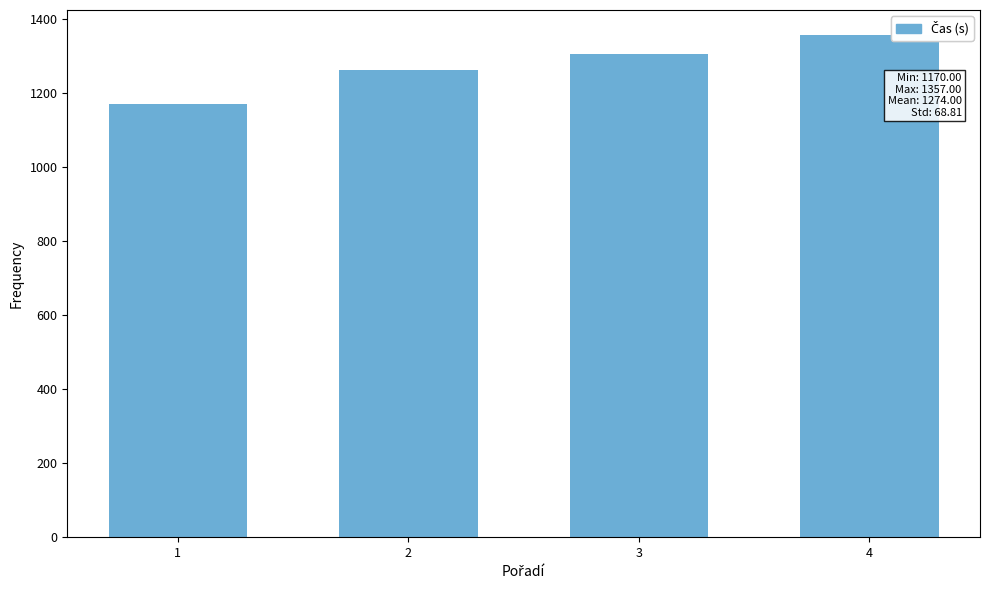

Reading left to right, transcribe all the data shown in this chart.

1=1170	2=1262	3=1307	4=1357